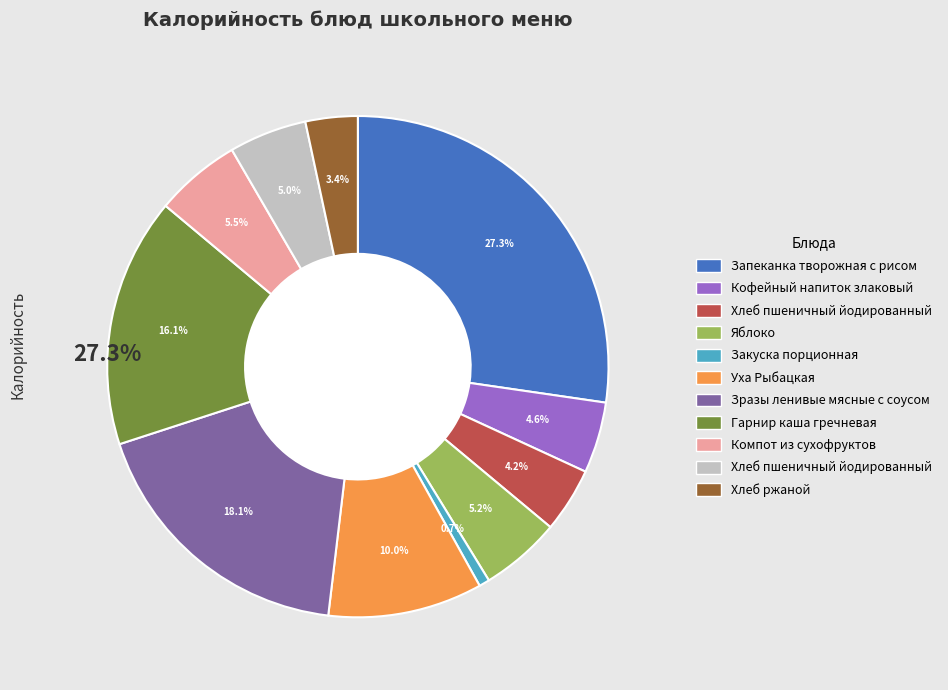

Is Хлеб пшеничный йодированный (завтрак) the majority of the pie?

No